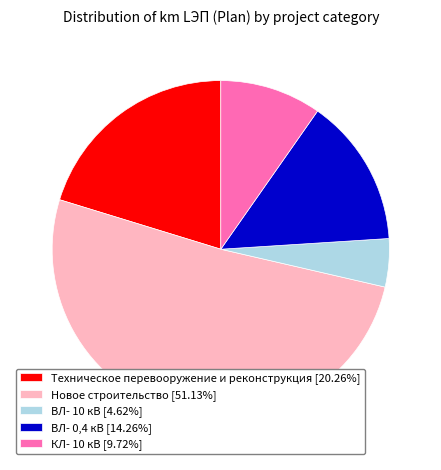

Approximately how many times larger is the value at ВЛ- 10 кВ compared to ВЛ- 0,4 кВ?

0.3